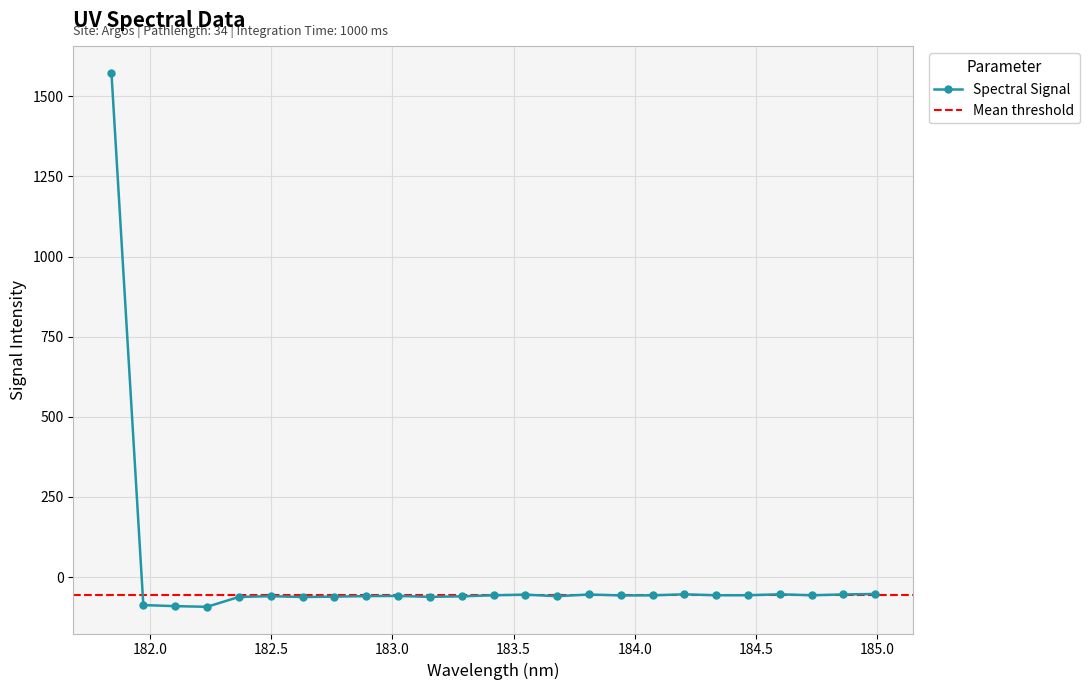

Where does the data first go above -57?

181.8418